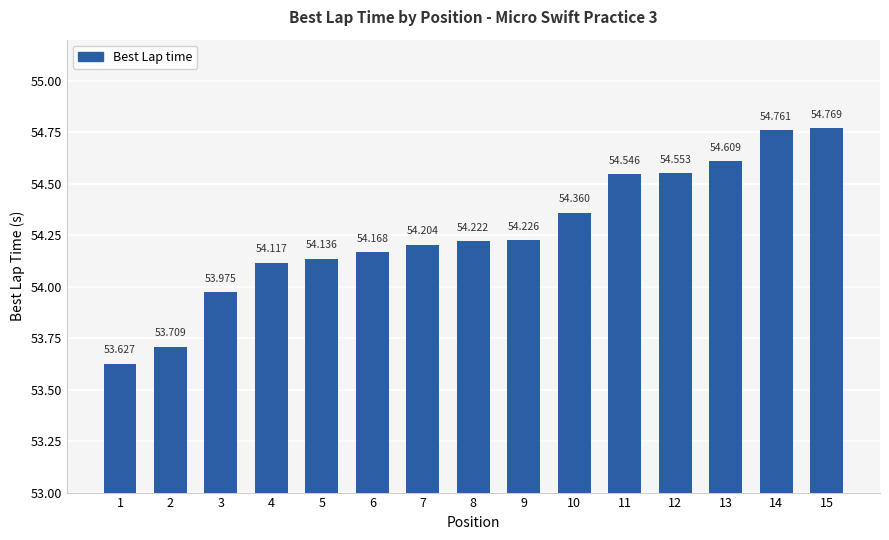

List the labels in order of value, largest first.

15, 14, 13, 12, 11, 10, 9, 8, 7, 6, 5, 4, 3, 2, 1